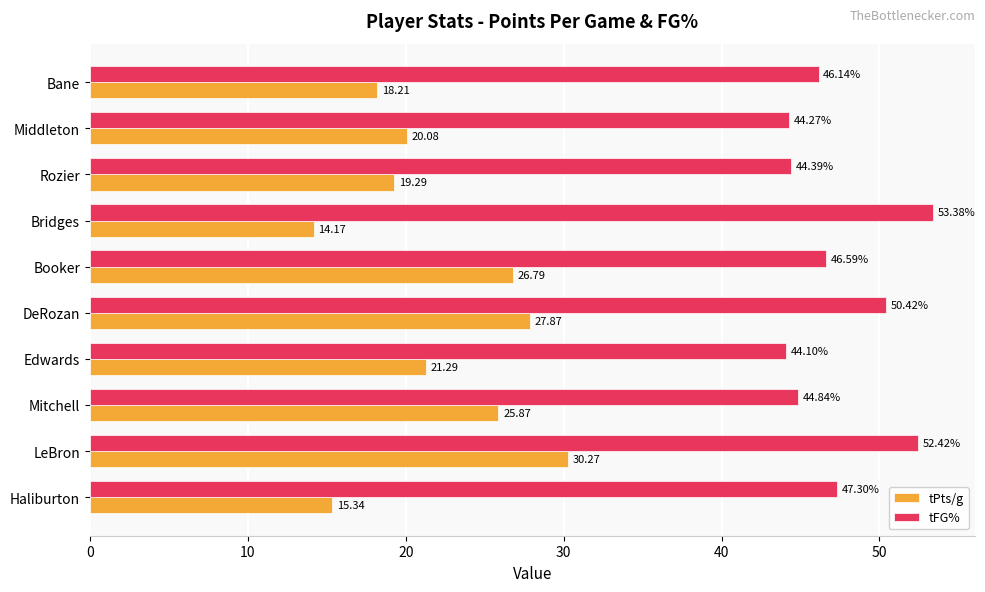

List the series in order of their peak value, highest first.

tFG%, tPts/g